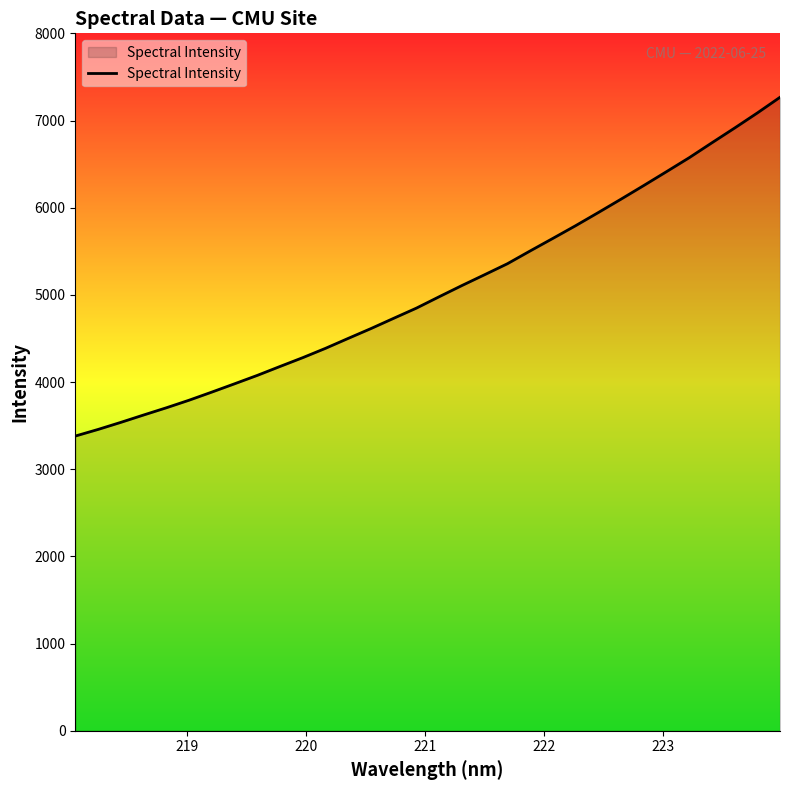

Does the chart have visible grid lines?

No